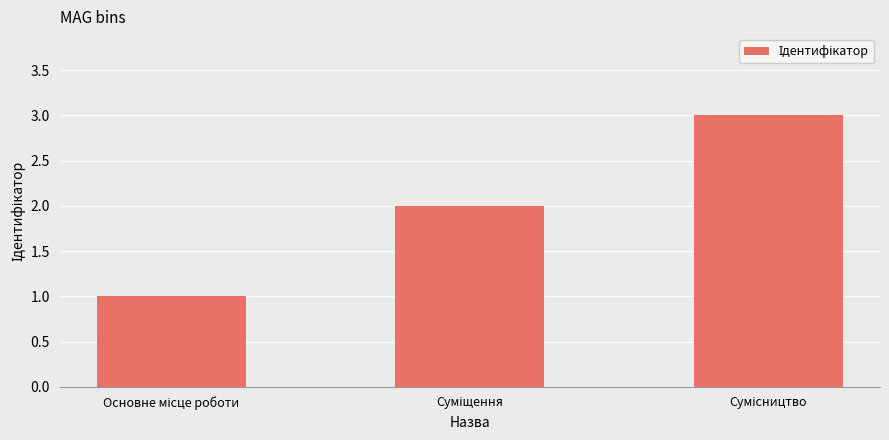

What is the greatest value displayed?

3